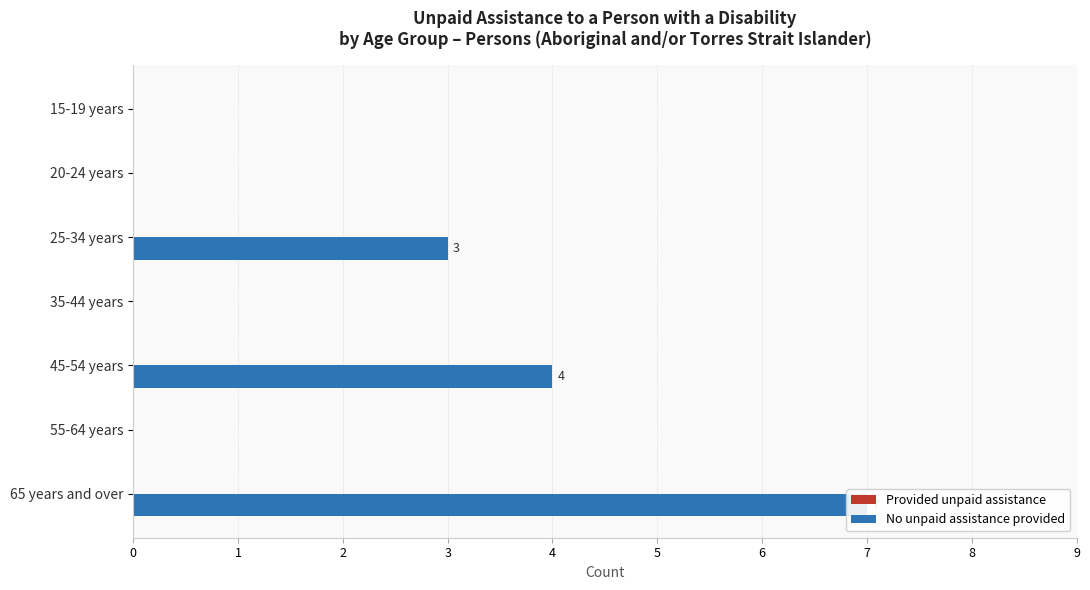

The No unpaid assistance provided series shows -4.7 at 55-64 years. True or false?

False